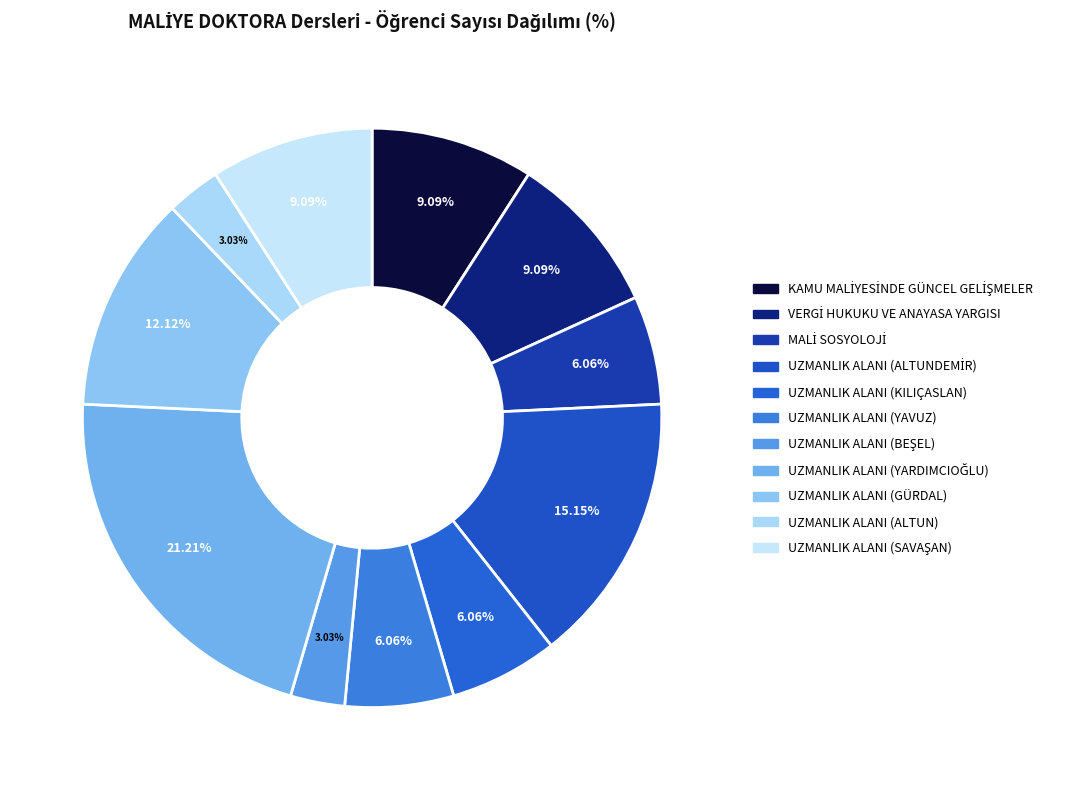

To the nearest percent, what is the combined percentage of UZMANLIK ALANI (SAVAŞAN) and UZMANLIK ALANI (ALTUNDEMİR)?

24%